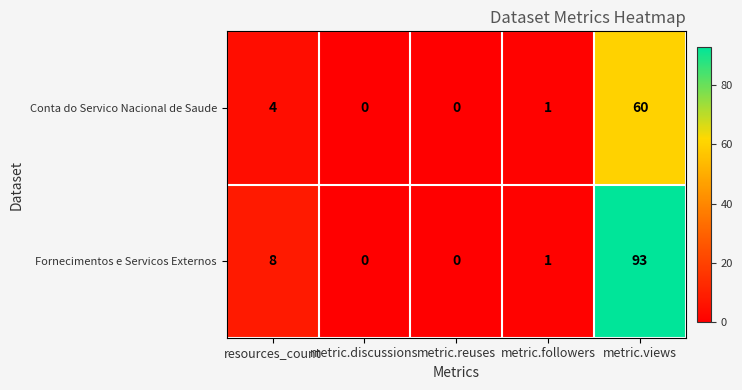

Reading left to right, extract all data points from this chart.

Conta do Servico Nacional de Saude: resources_count=4	metric.discussions=0	metric.reuses=0	metric.followers=1	metric.views=60
Fornecimentos e Servicos Externos: resources_count=8	metric.discussions=0	metric.reuses=0	metric.followers=1	metric.views=93